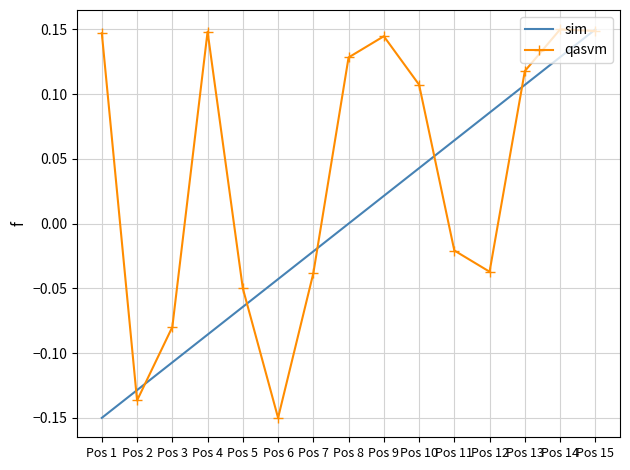

Which series changed the most between Pos 11 and Pos 13?

qasvm